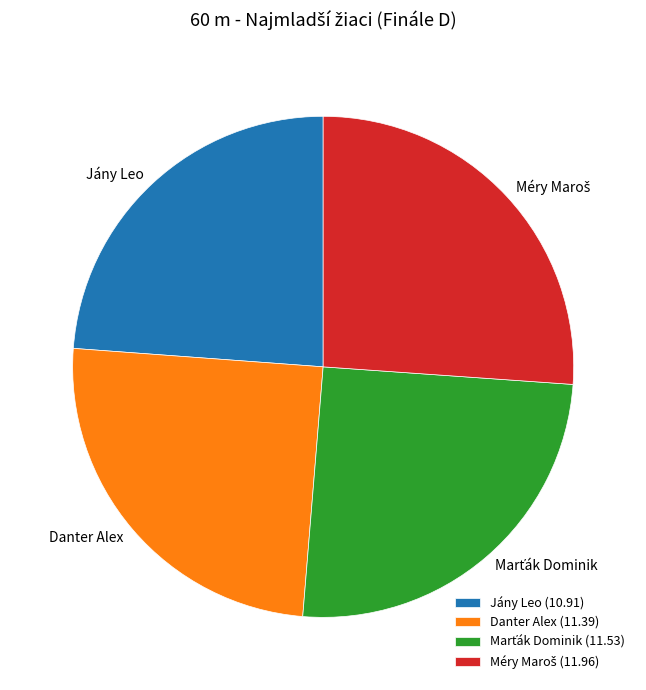

Does Danter Alex account for over 50% of the chart?

No